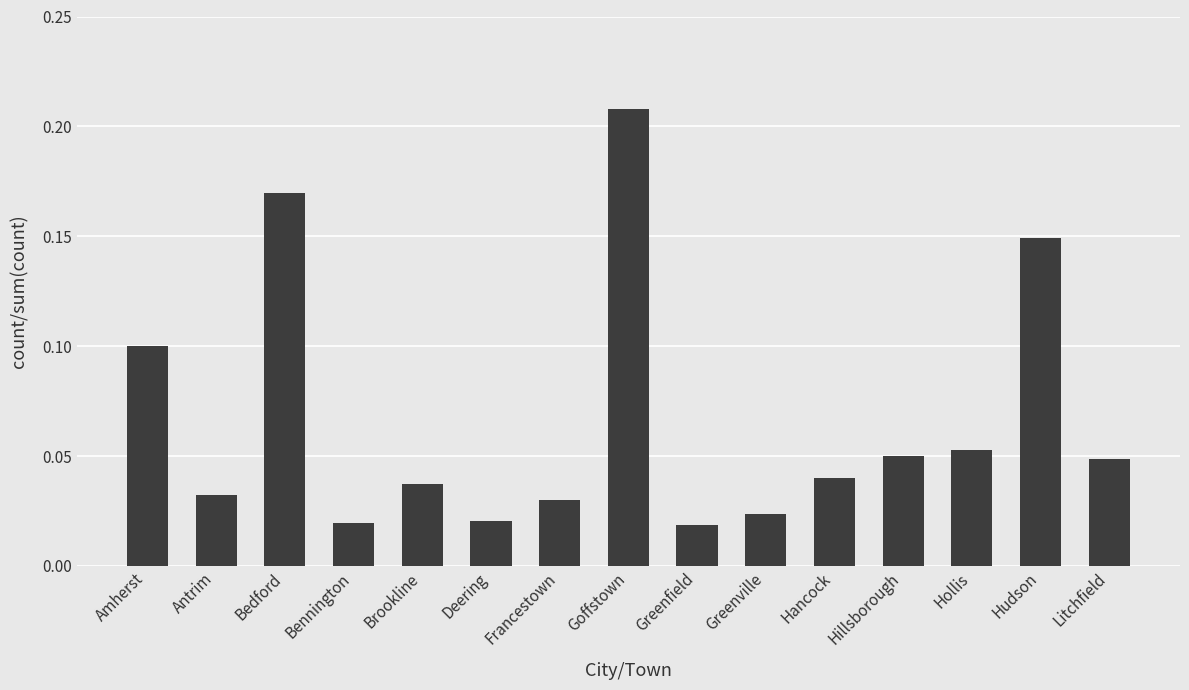

True or false: the data shows 0.1 at Hudson.

True